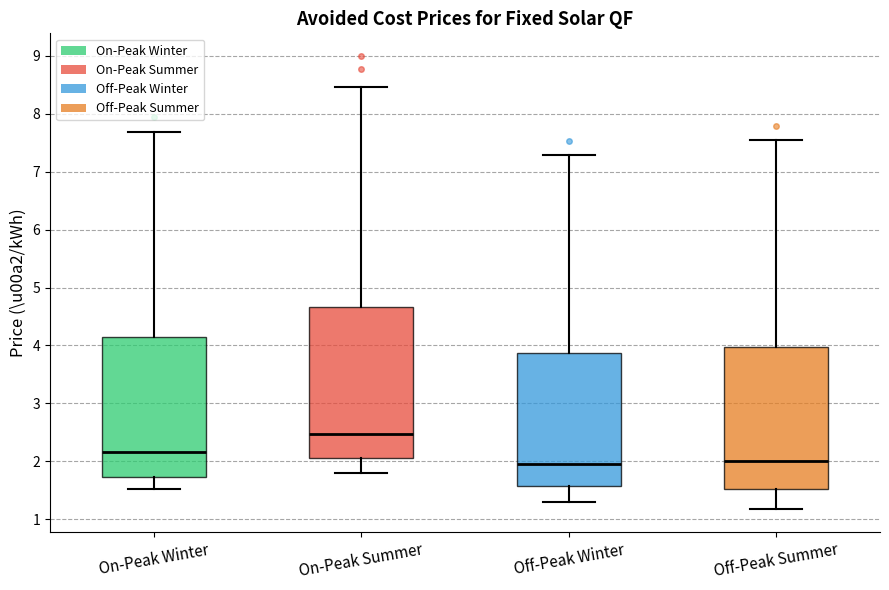

Where does the lower whisker of the box for Off-Peak Summer end on the y-axis? The values are not printed on the chart, so give them approximately, as read against the axis.

1.2